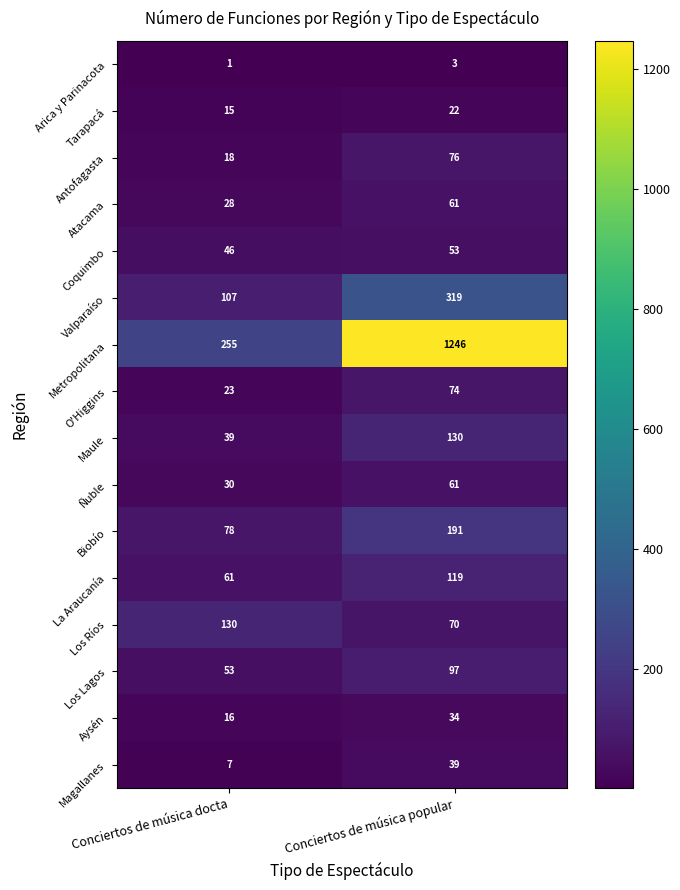

What is the sum of the Maule values at Conciertos de música popular and Conciertos de música docta?

169